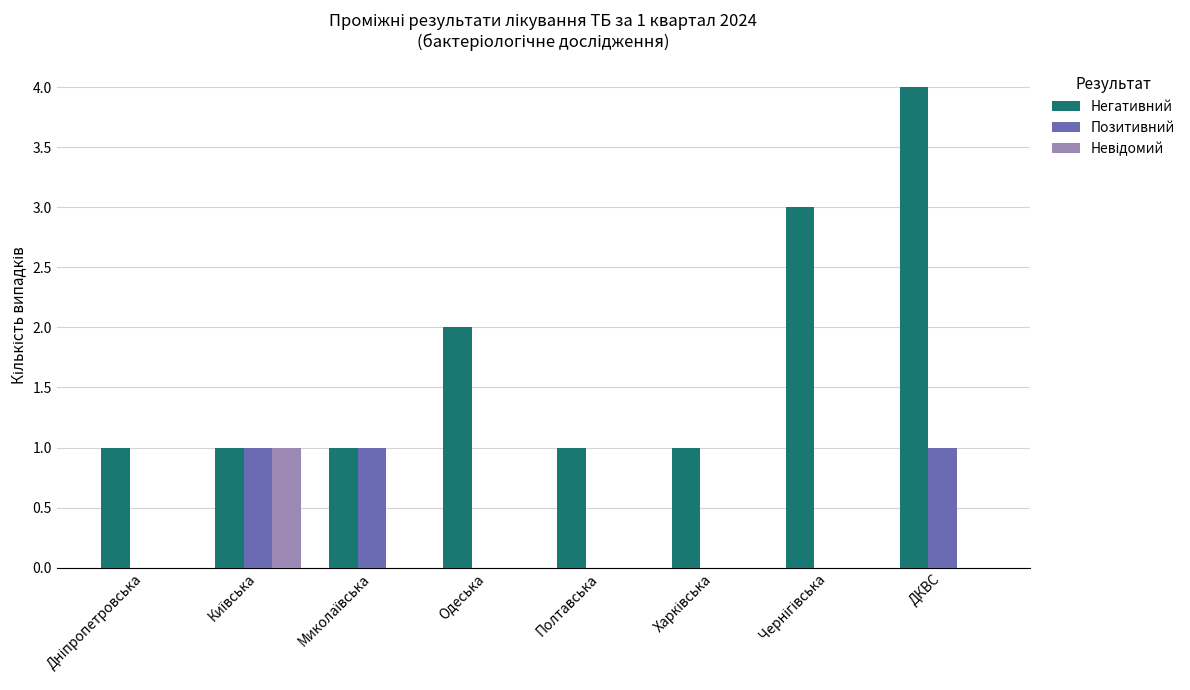

What is the sum of the Позитивний values at Одеська and ДКВС?

1